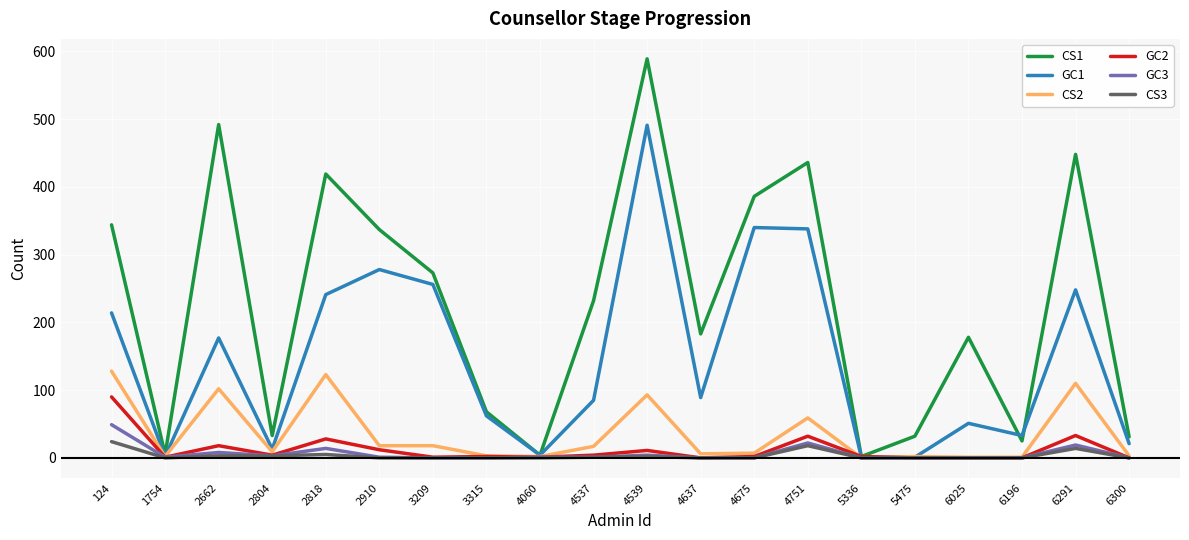

What is the difference between the maximum and minimum values in the GC1 series?

490